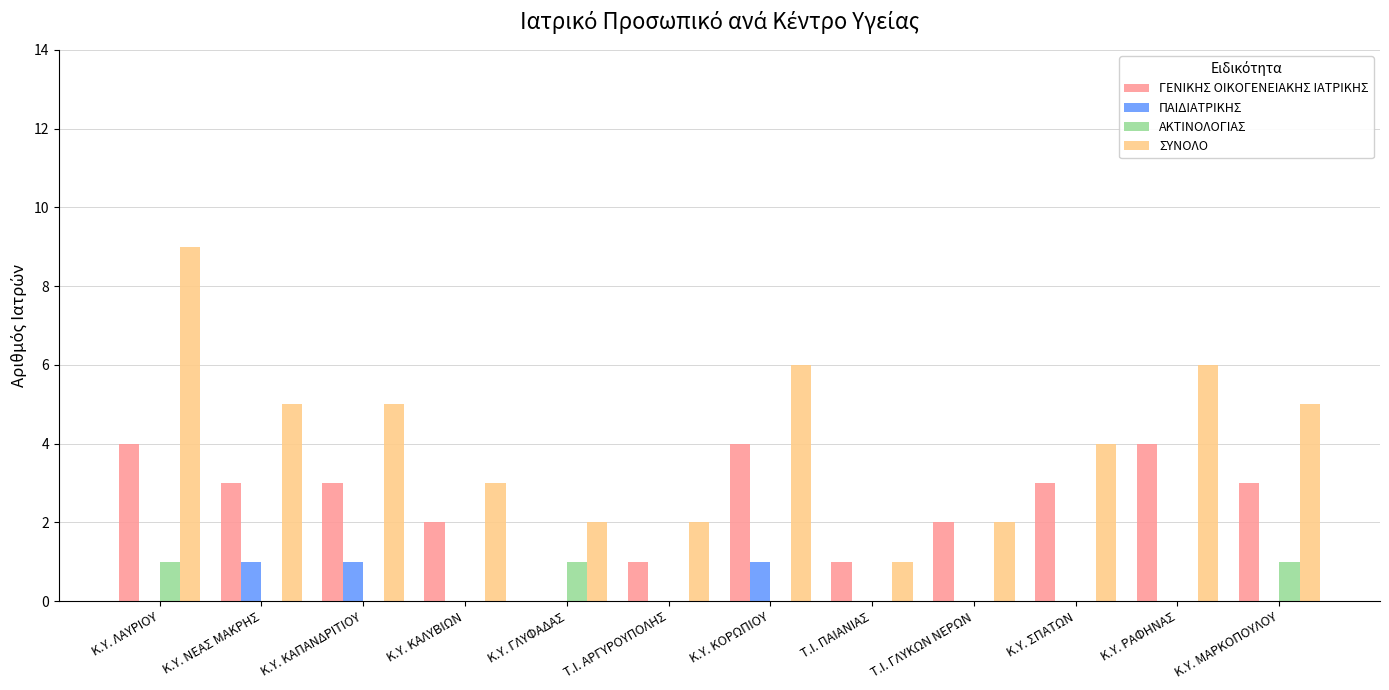

What are all the series names shown in the legend?

ΓΕΝΙΚΗΣ ΟΙΚΟΓΕΝΕΙΑΚΗΣ ΙΑΤΡΙΚΗΣ, ΠΑΙΔΙΑΤΡΙΚΗΣ, ΑΚΤΙΝΟΛΟΓΙΑΣ, ΣΥΝΟΛΟ